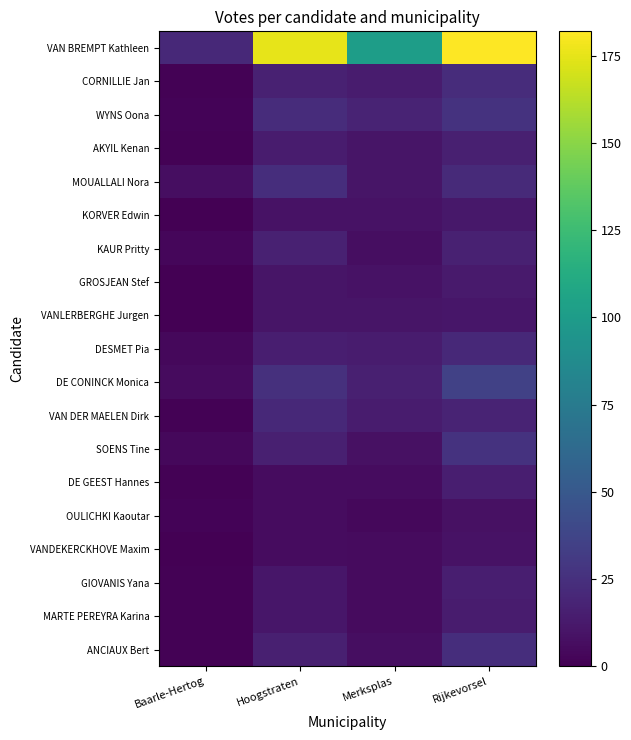

List the series in order of their peak value, highest first.

VAN BREMPT Kathleen, DE CONINCK Monica, WYNS Oona, SOENS Tine, MOUALLALI Nora, ANCIAUX Bert, CORNILLIE Jan, DESMET Pia, VAN DER MAELEN Dirk, KAUR Pritty, AKYIL Kenan, DE GEEST Hannes, GIOVANIS Yana, MARTE PEREYRA Karina, GROSJEAN Stef, KORVER Edwin, VANLERBERGHE Jurgen, VANDEKERCKHOVE Maxim, OULICHKI Kaoutar